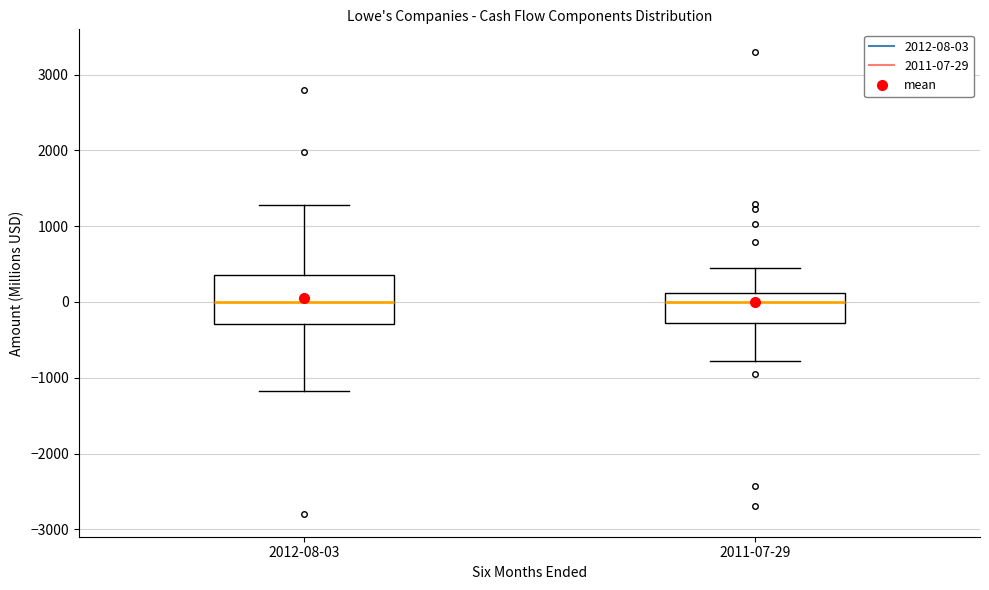

Reading left to right, read every box against the y-axis: the position of its median line, the range the box covers, and the ends of its whiskers. The values are not printed on the chart, so give them approximately, as read against the axis.

2012-08-03: median 0, box -300 to 400, whiskers -1200 to 1300
2011-07-29: median 0, box -300 to 100, whiskers -800 to 500